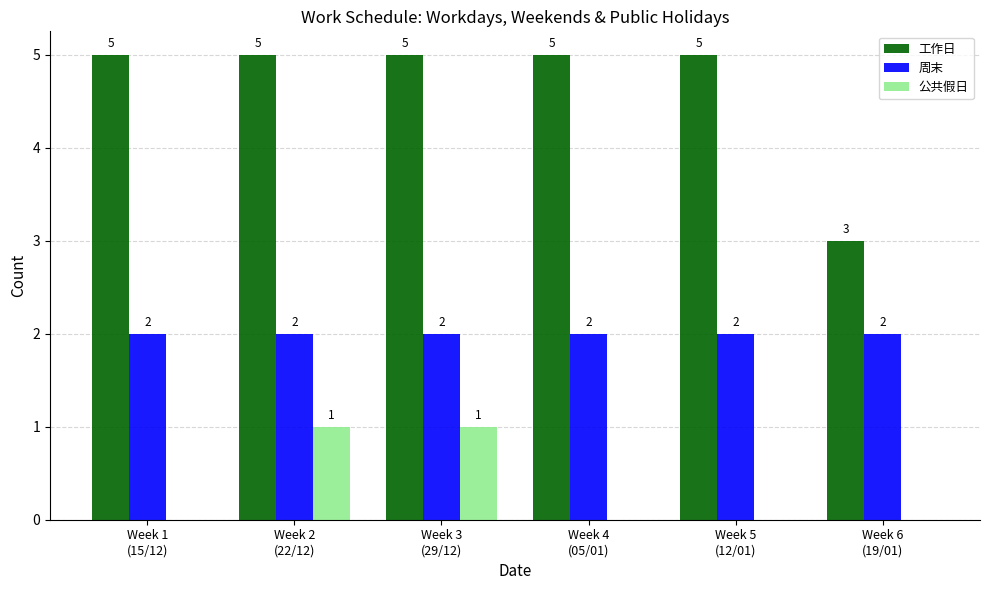

Which series has the largest total across all categories?

工作日